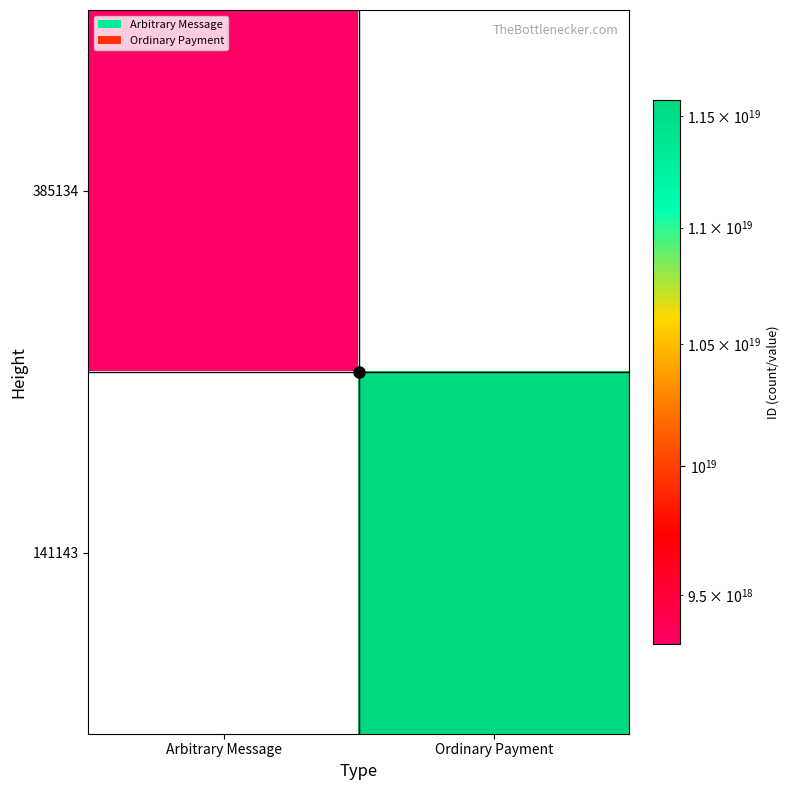

At which category is the sum across all series the highest?

Ordinary Payment